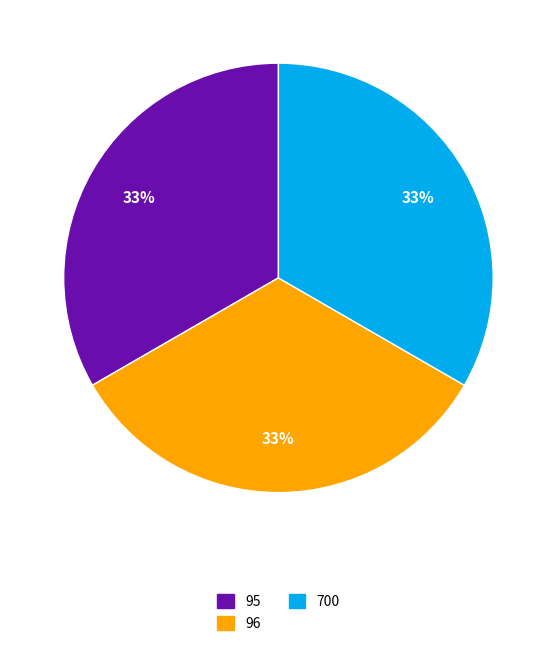

Is there any slice that represents more than half of the pie?

No